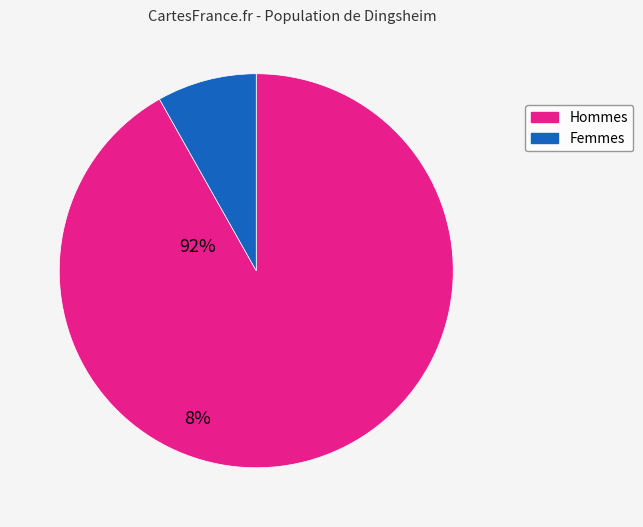

Which has a higher value, Femmes or Hommes?

Hommes